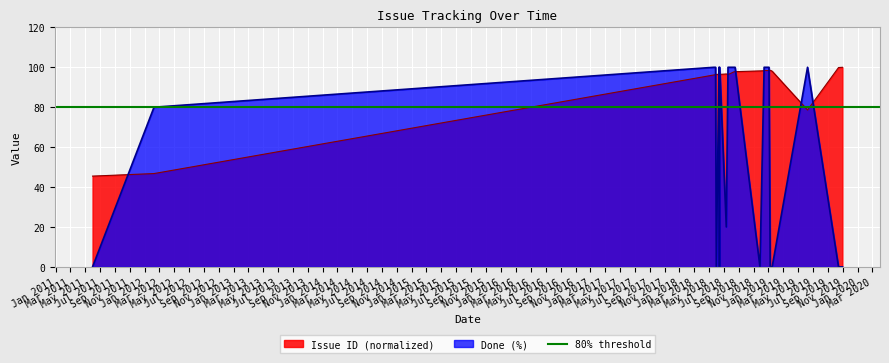

What is the label of the 12th point from the left?

2018-07-12